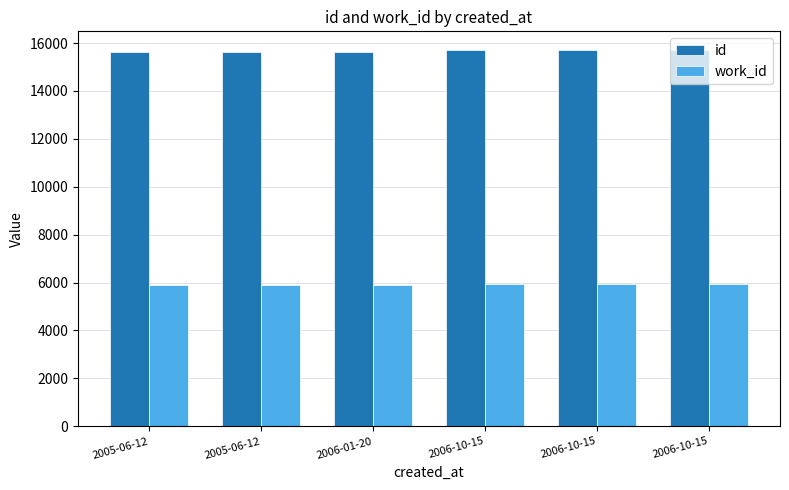

What are all the series names shown in the legend?

id, work_id